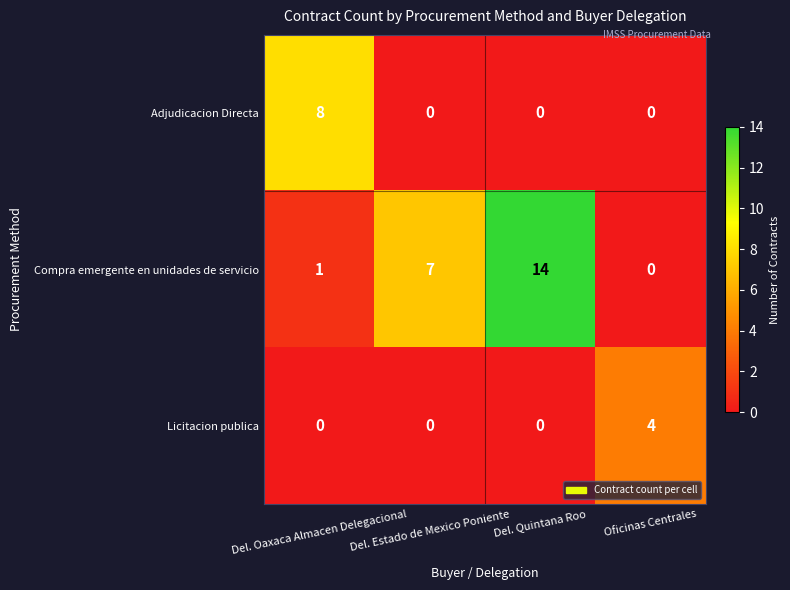

Which series has the largest range (max minus min)?

Compra emergente en unidades de servicio